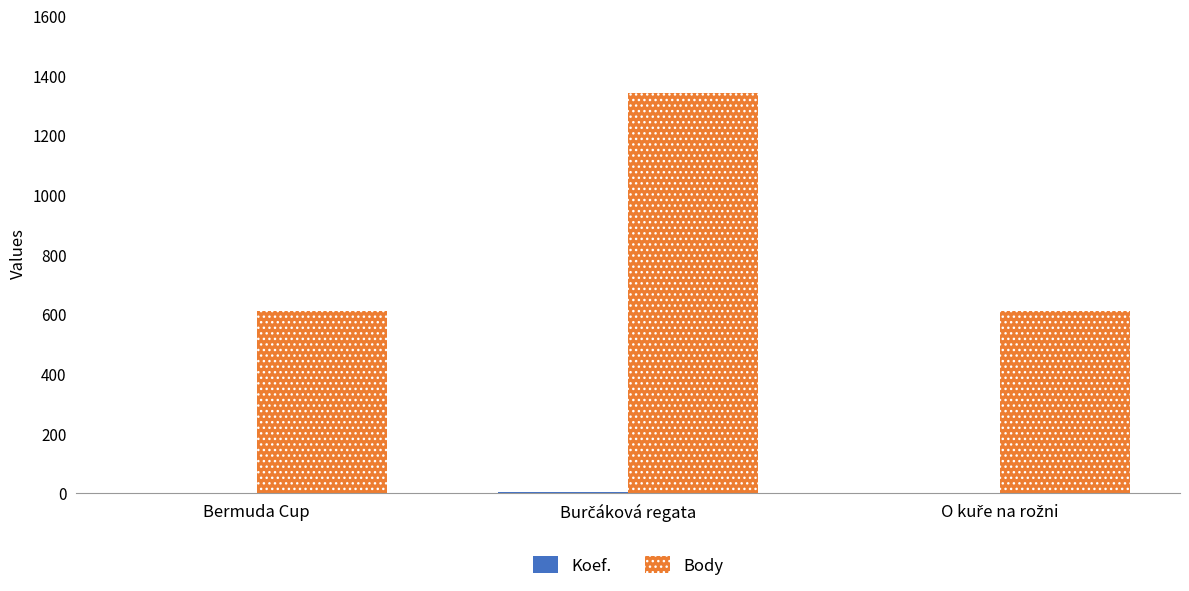

What is the sum of all Body values?

2560